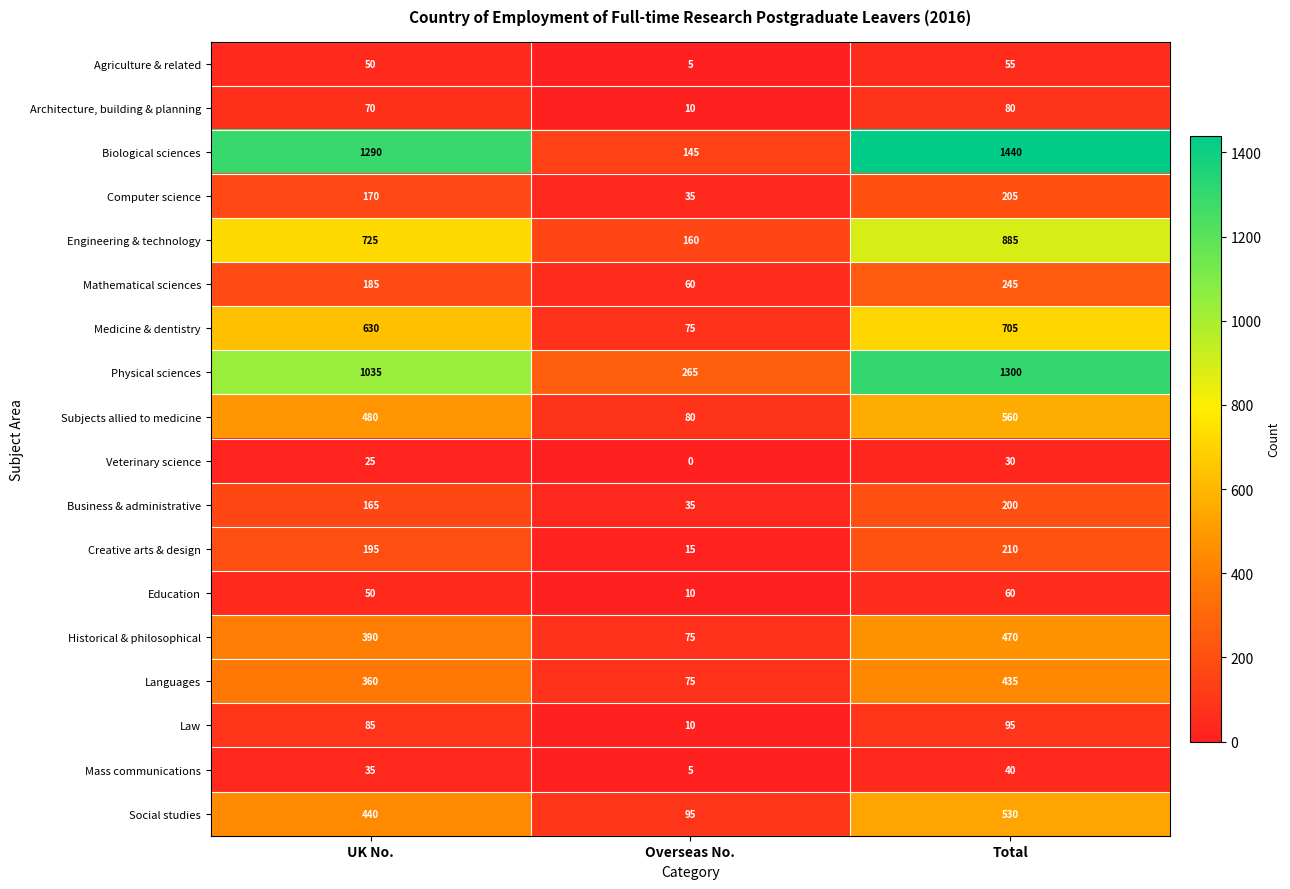

What is the difference between the Education values at Overseas No. and UK No.?

40